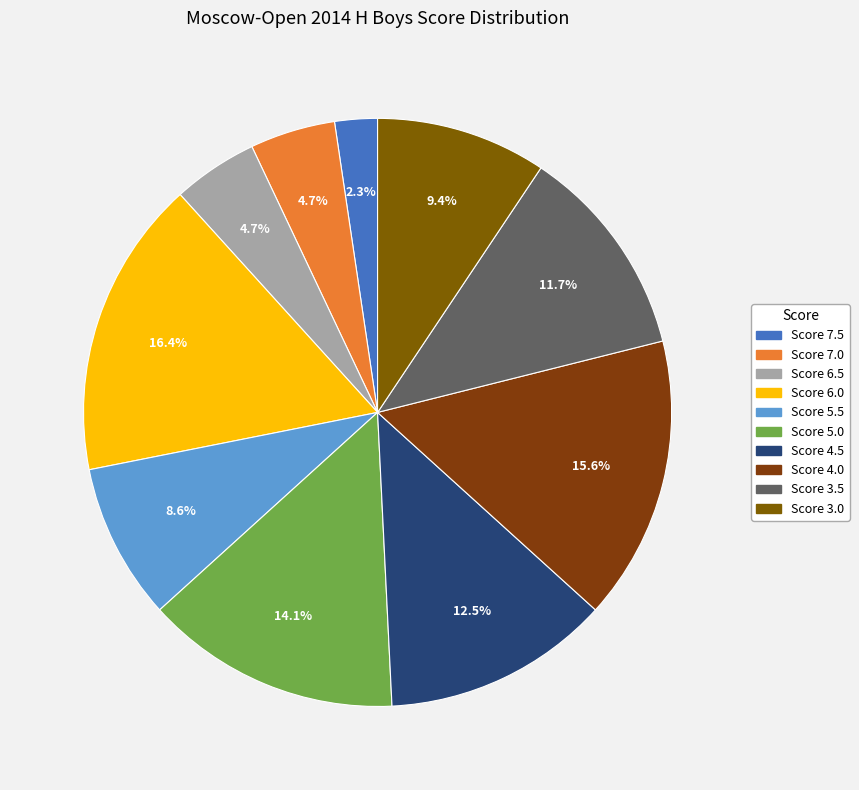

Rank the categories by value from lowest to highest.

7.5, 7.0, 6.5, 5.5, 3.0, 3.5, 4.5, 5.0, 4.0, 6.0